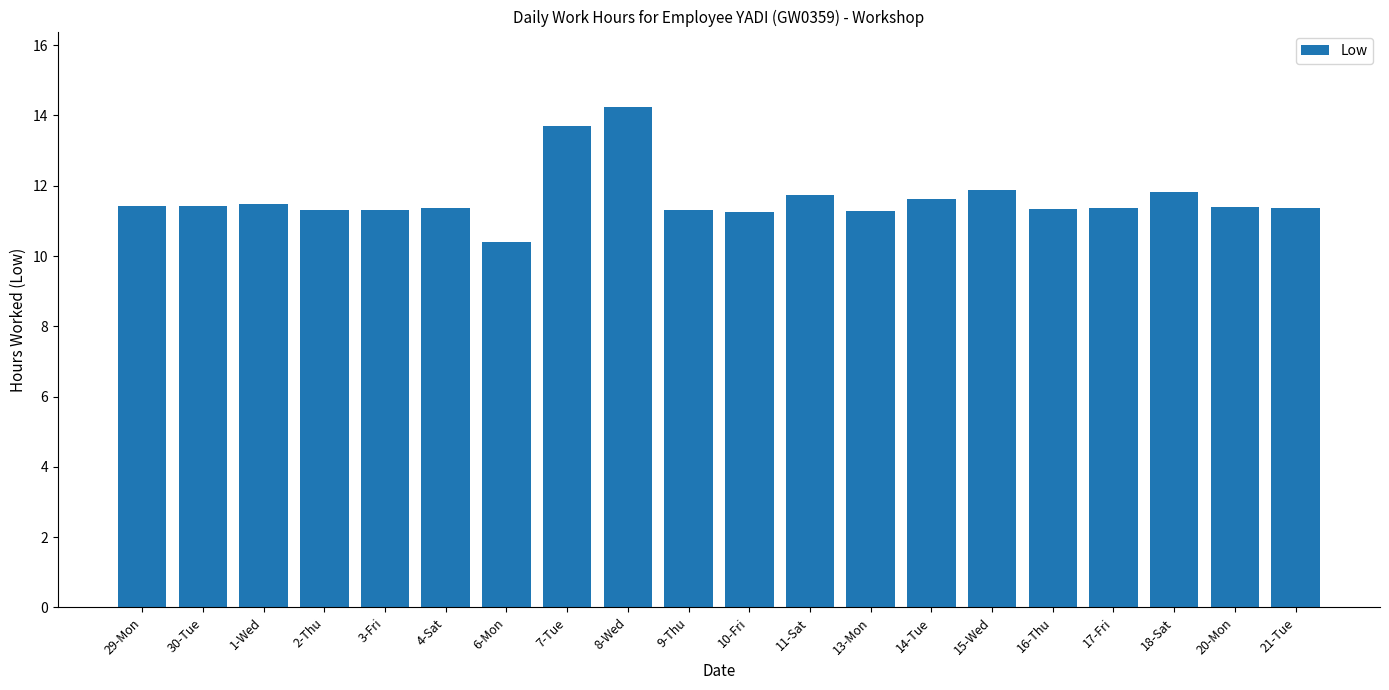

What is the sum of all values?

233.0